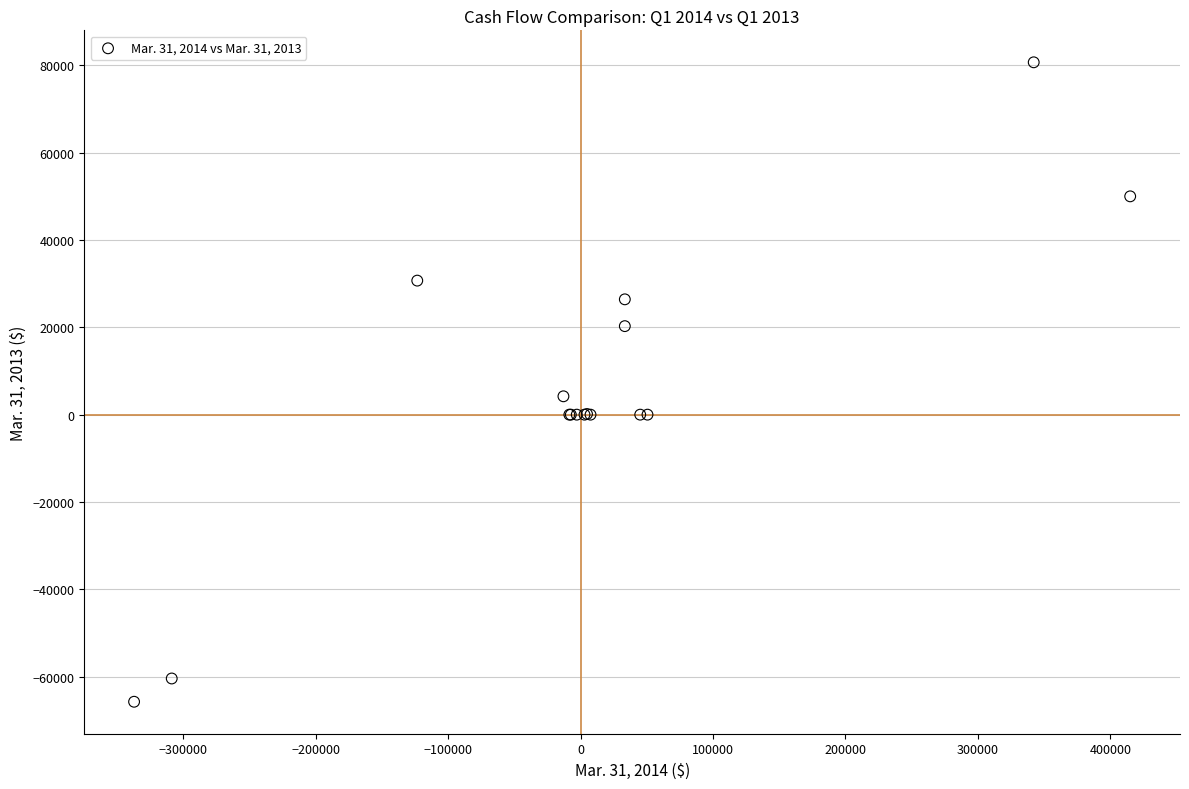

What Y value in the scatter plot is closest to 7472?

4203